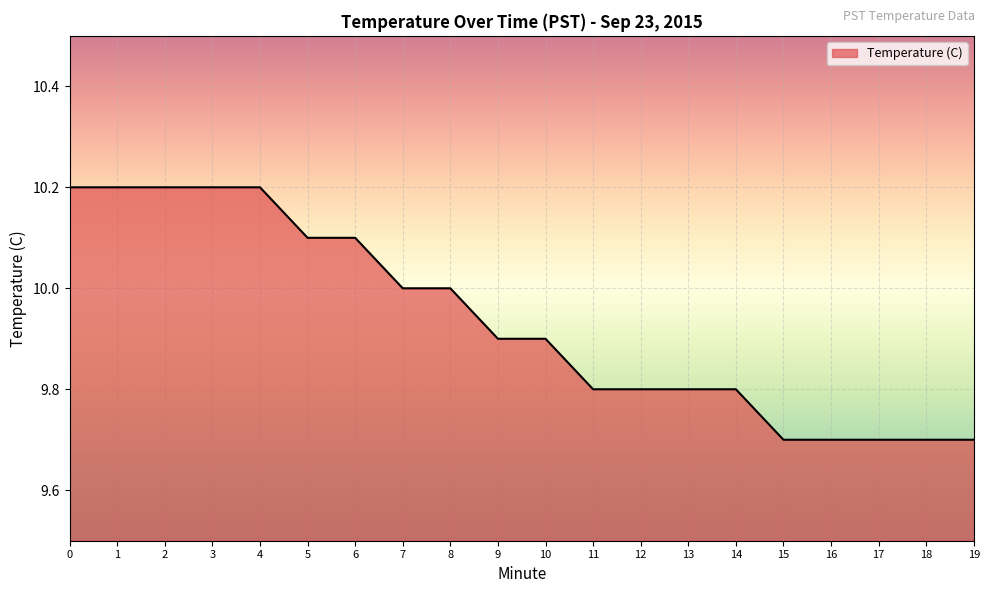

Count the values in the range 9 to 10.

13